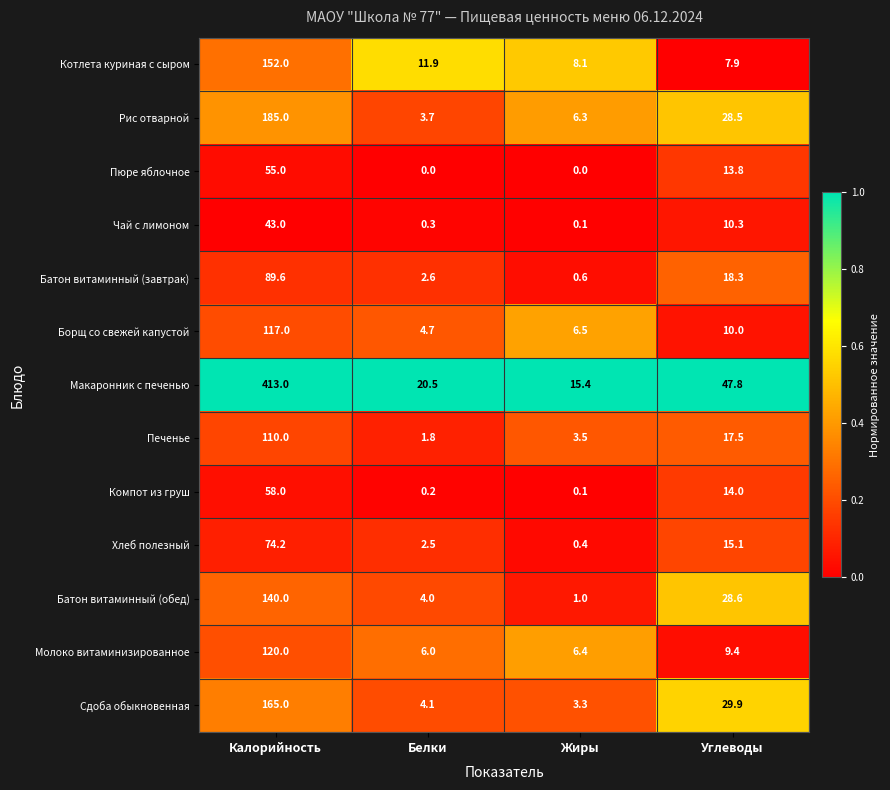

List the series in order of their peak value, lowest first.

Чай с лимоном, Пюре яблочное, Компот из груш, Хлеб полезный, Батон витаминный (завтрак), Печенье, Борщ со свежей капустой, Молоко витаминизированное, Батон витаминный (обед), Котлета куриная с сыром, Сдоба обыкновенная, Рис отварной, Макаронник с печенью